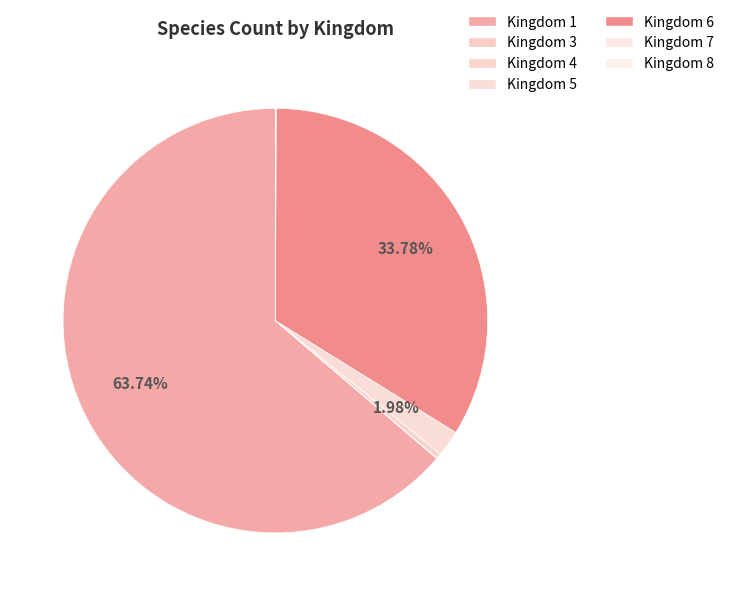

Is there any slice that represents more than half of the pie?

Yes